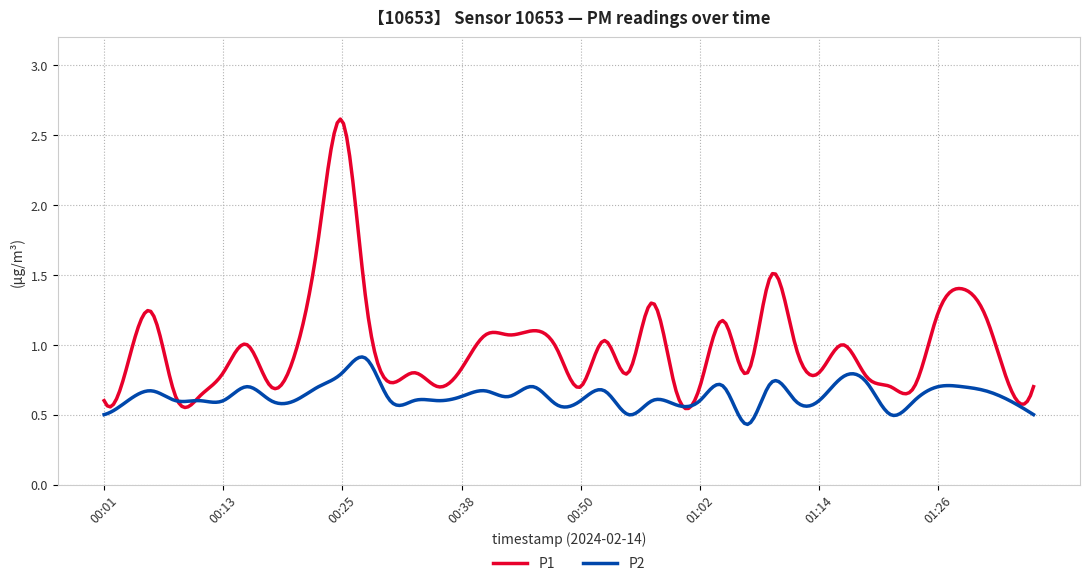

Which series has the largest total across all categories?

P1